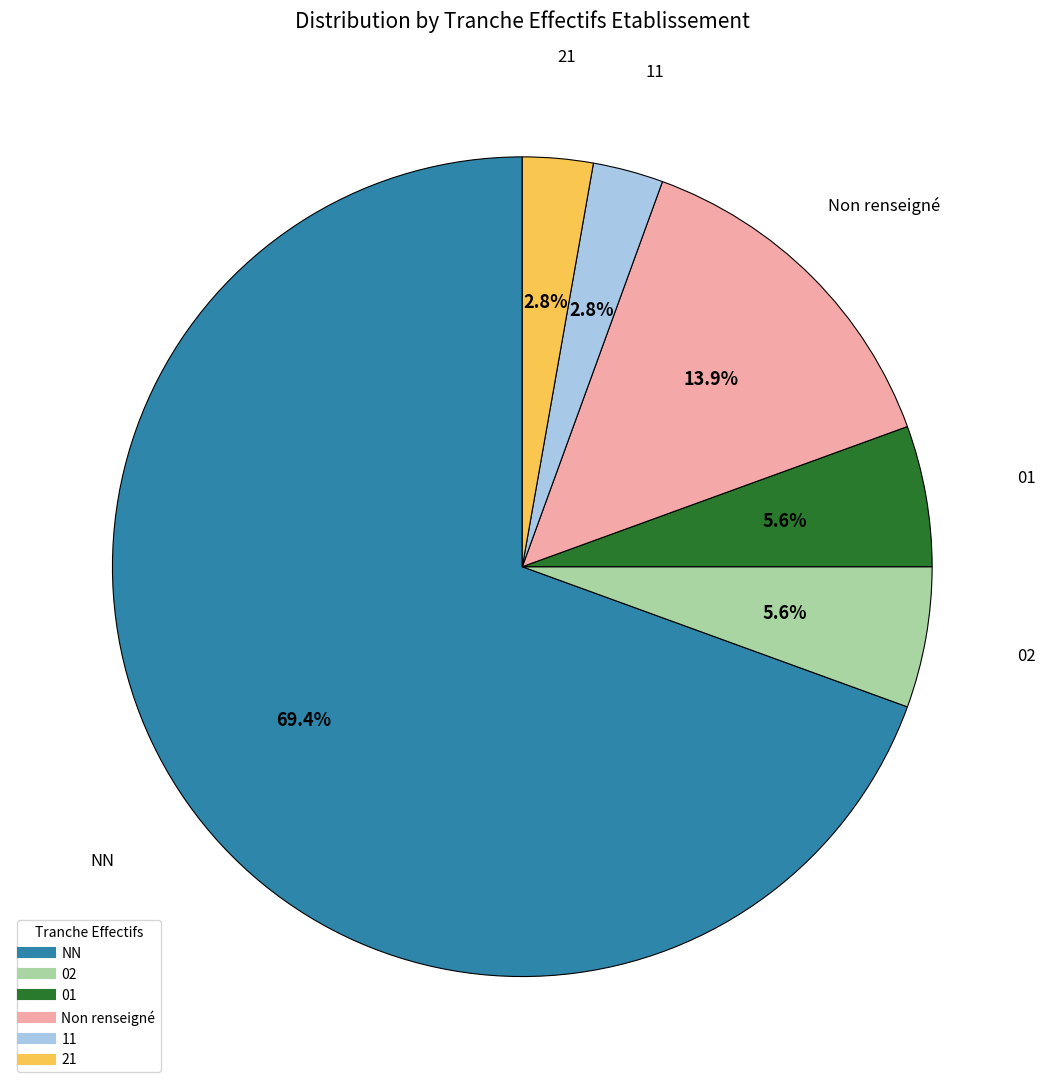

Does any single category account for the majority?

Yes